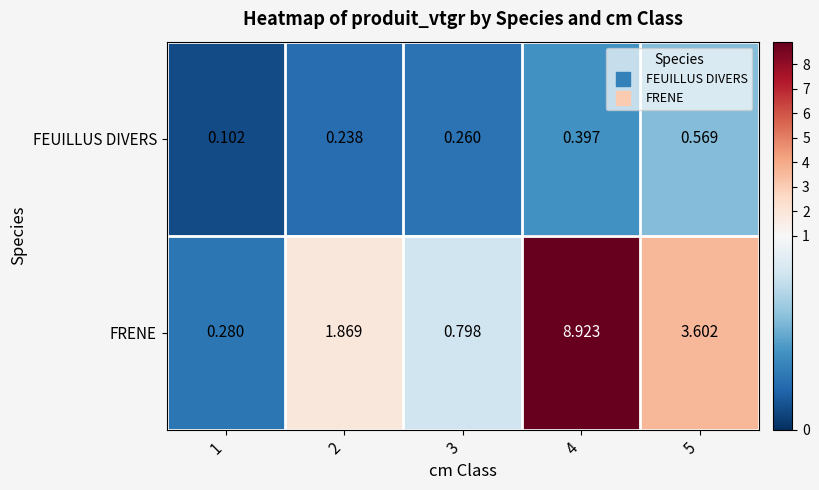

Which series changed the most between 1 and 3?

FRENE